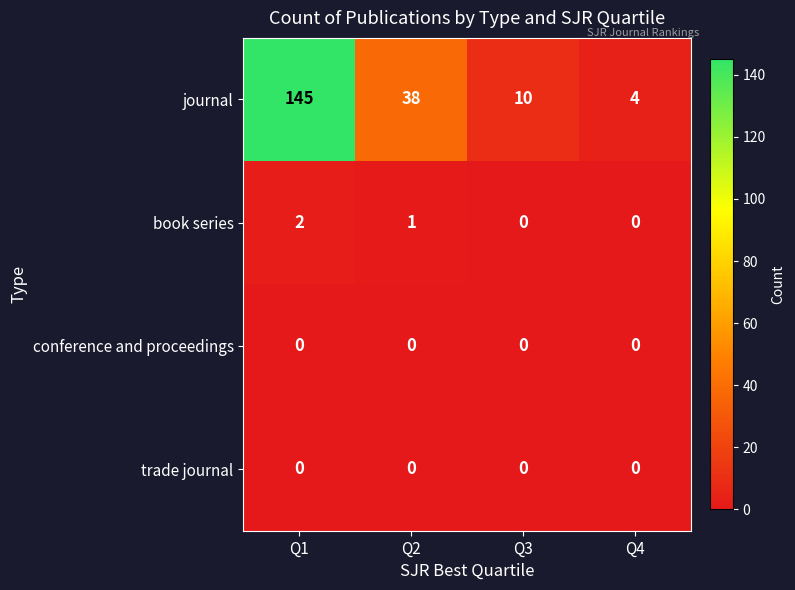

What is the spread (max minus min) of values at Q4?

4